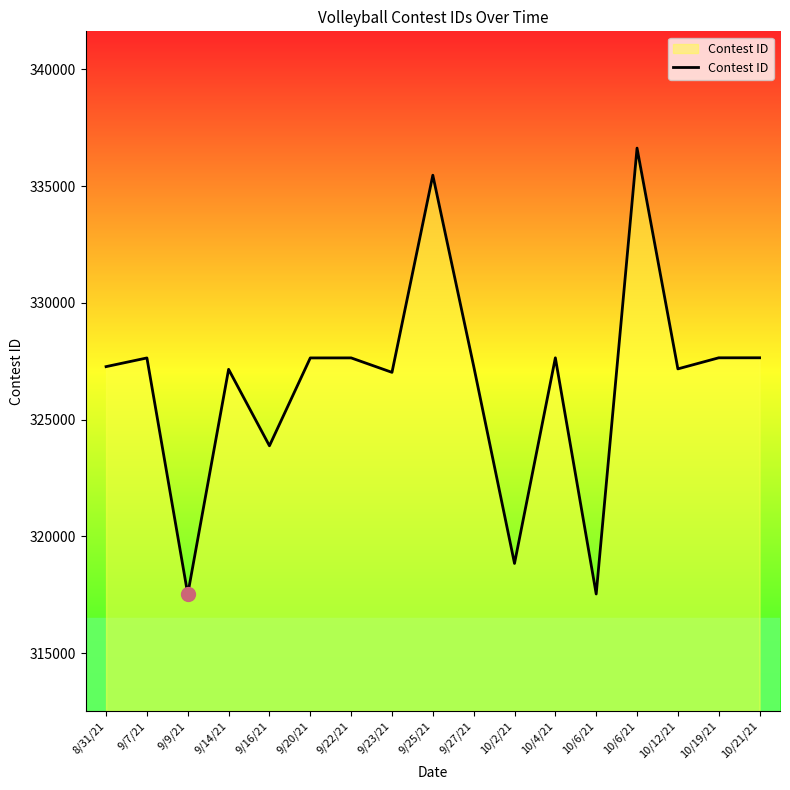

How many lines are shown in the chart?

1